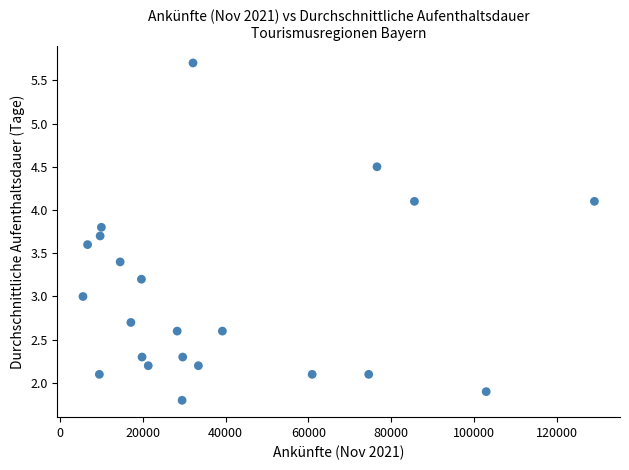

What is the range of X values (max minus min)?

123520.0